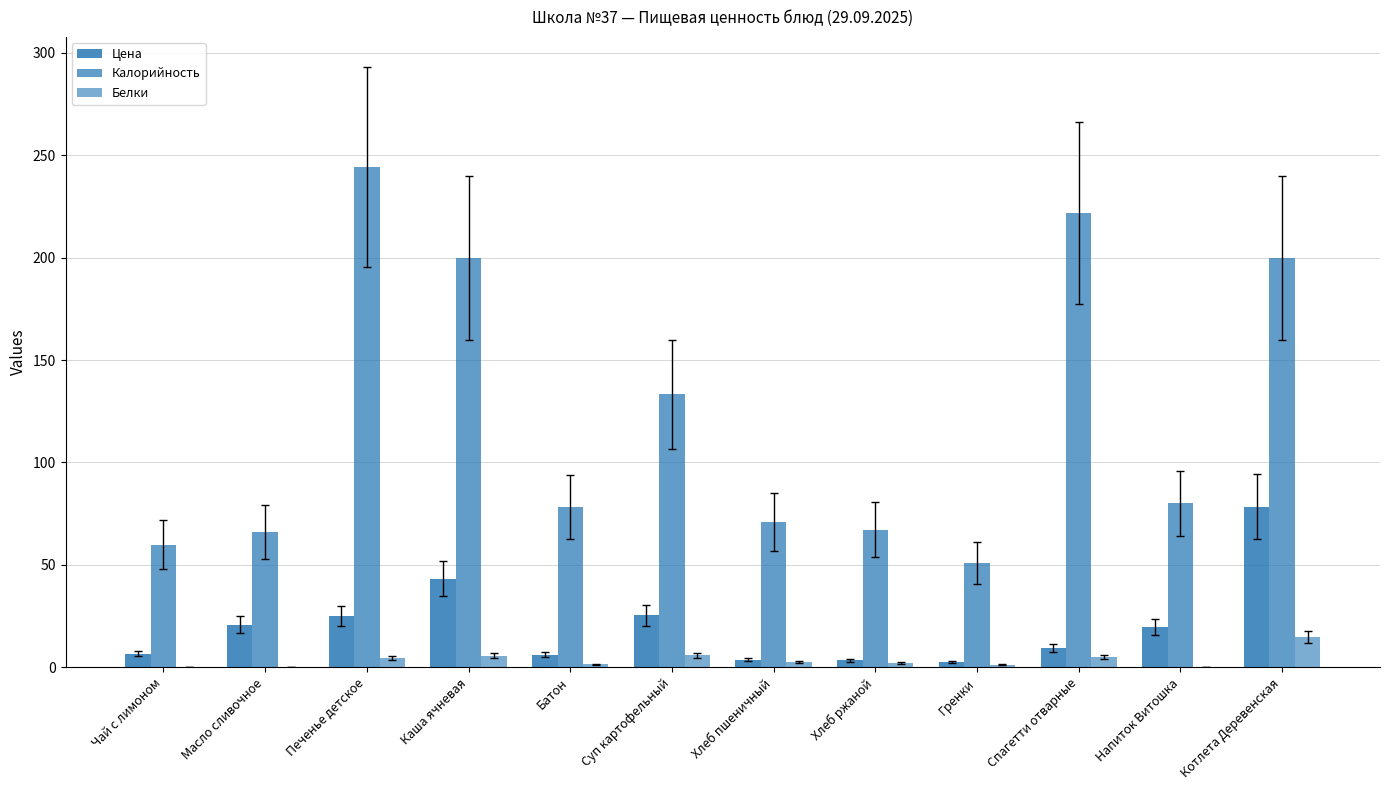

Are the bars horizontal?

No